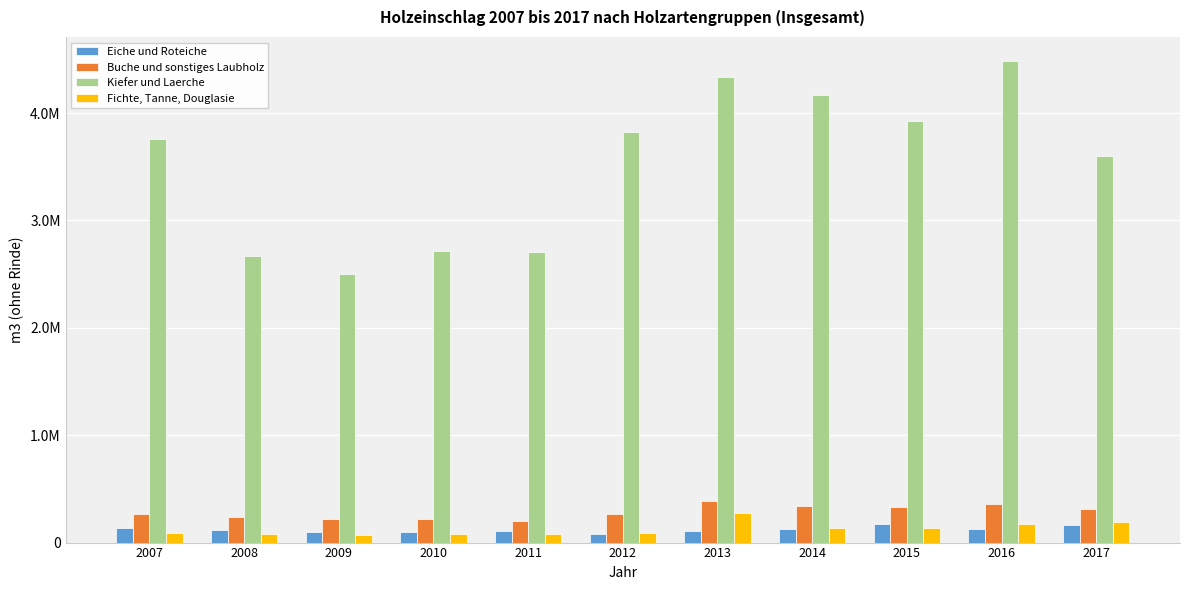

Rank the series at 2011 from lowest to highest value.

Fichte, Tanne, Douglasie, Eiche und Roteiche, Buche und sonstiges Laubholz, Kiefer und Laerche